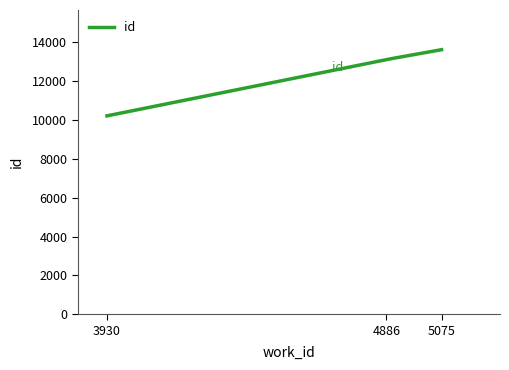

What is the minimum value shown in the chart?

10208.0